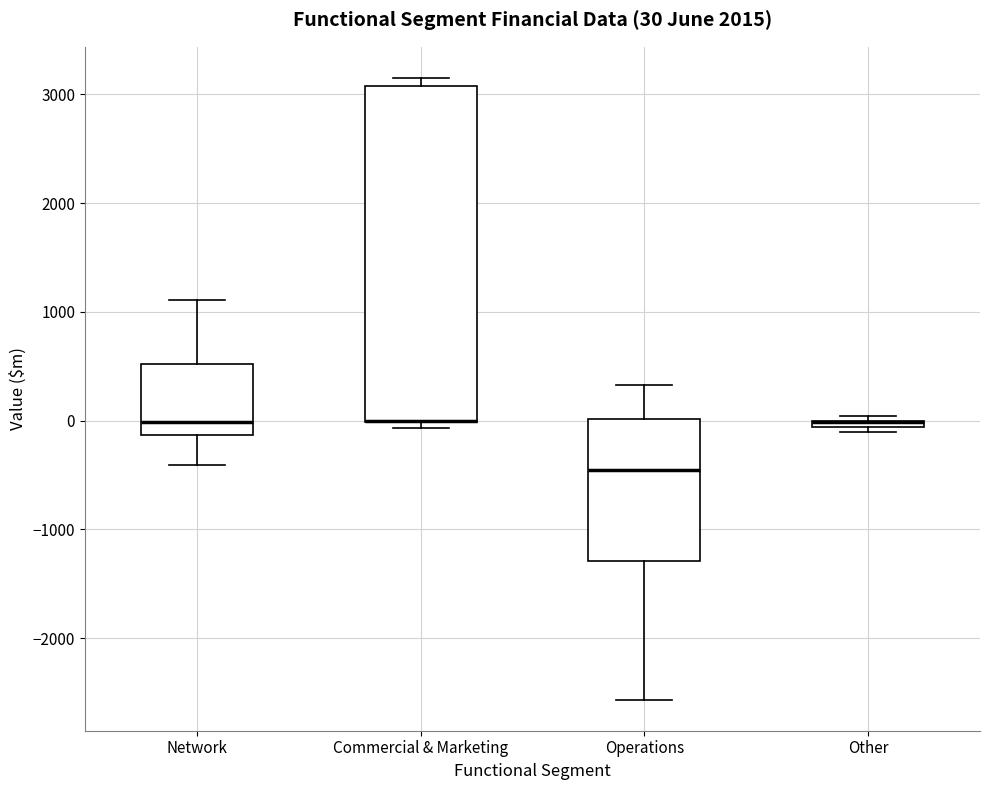

Comparing the boxes themselves (not the whiskers), which one is the tallest?

Commercial & Marketing